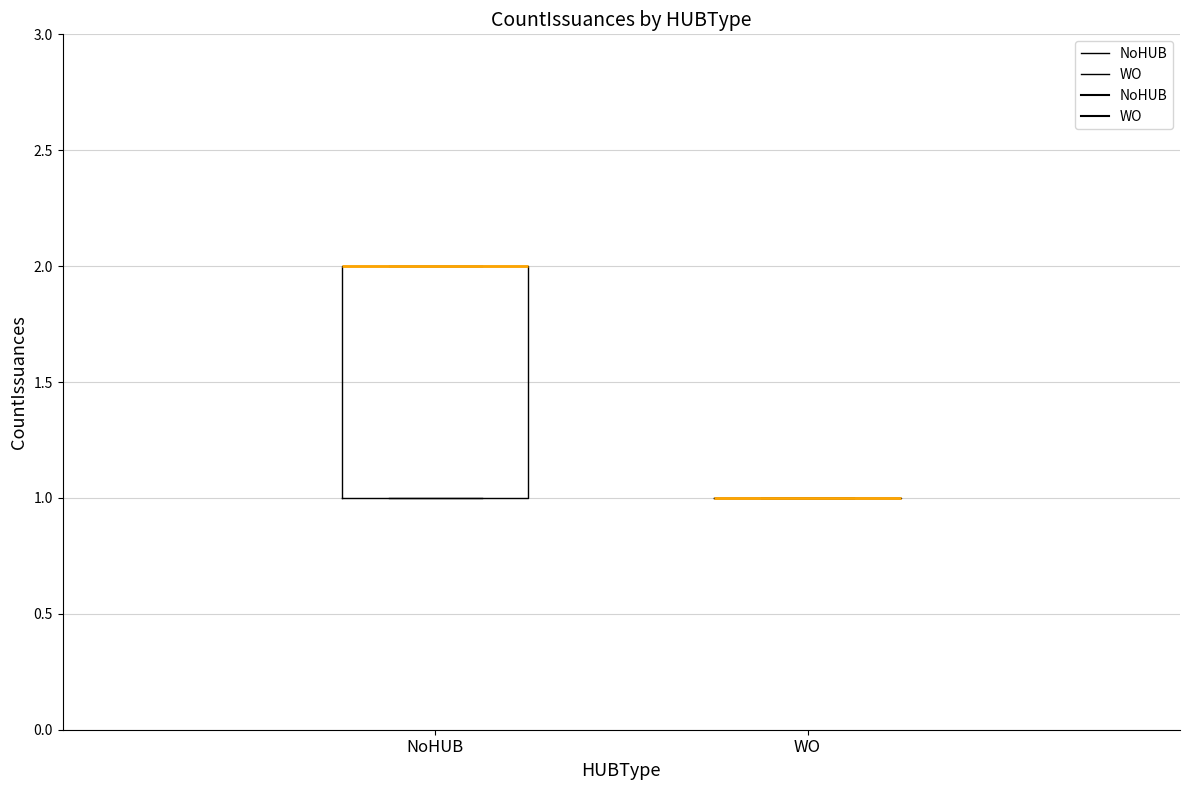

Reading left to right, transcribe this box plot: for each box, give where its median line is, the range the box spans, and where its two whiskers end, as read against the y-axis. The values are not printed on the chart, so give them approximately, as read against the axis.

NoHUB: median 2 (drawn on the box's upper edge), box 1 to 2, whiskers 1 to 2
WO: box collapsed to a line at 1, whiskers 1 to 1